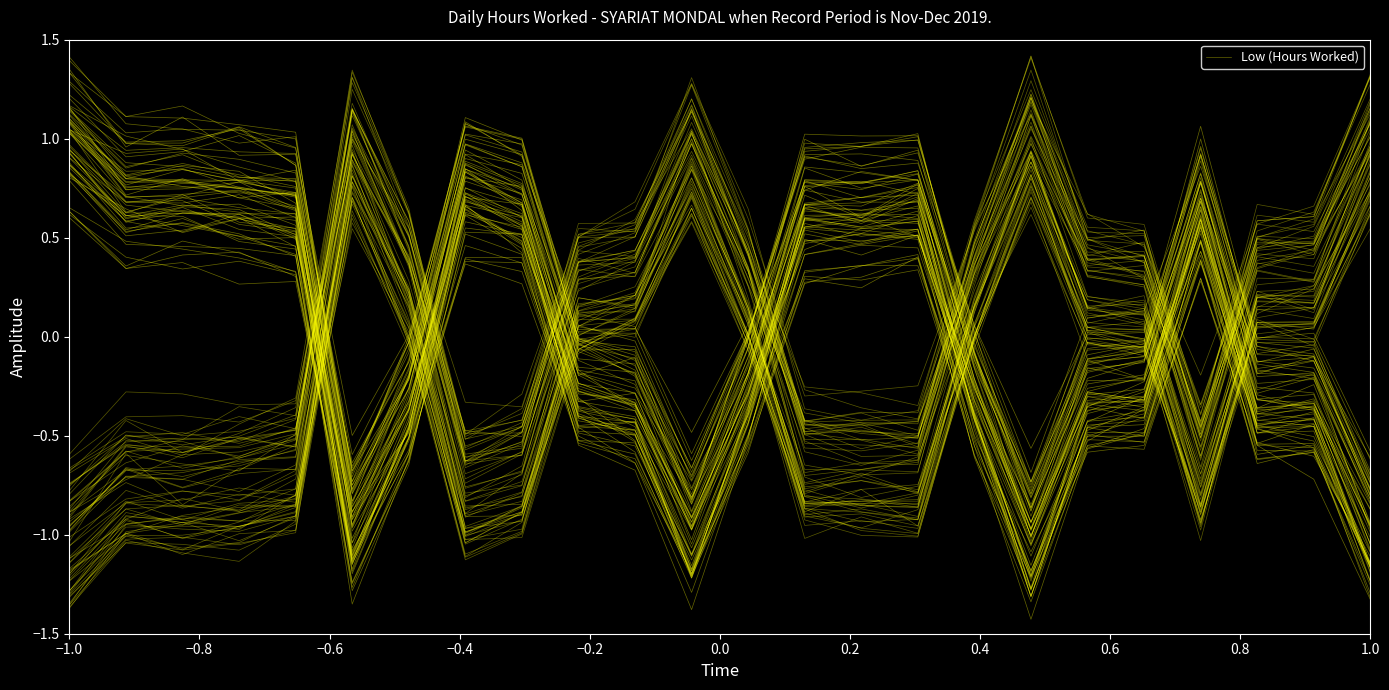

The value at 0.0 is -0.3. True or false?

False